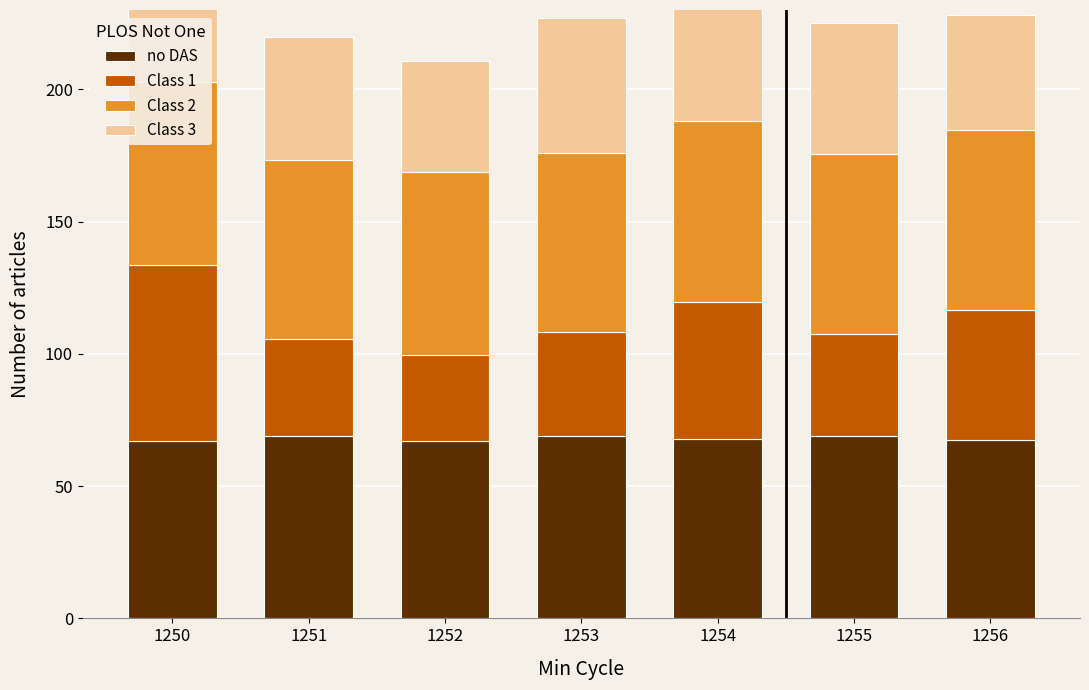

Which series has the largest total across all categories?

Class 2